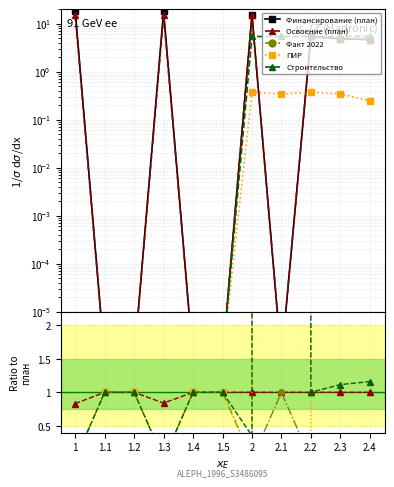

Is the value of Финансирование (план) at 1 greater than the value of Строительство at 2?

Yes